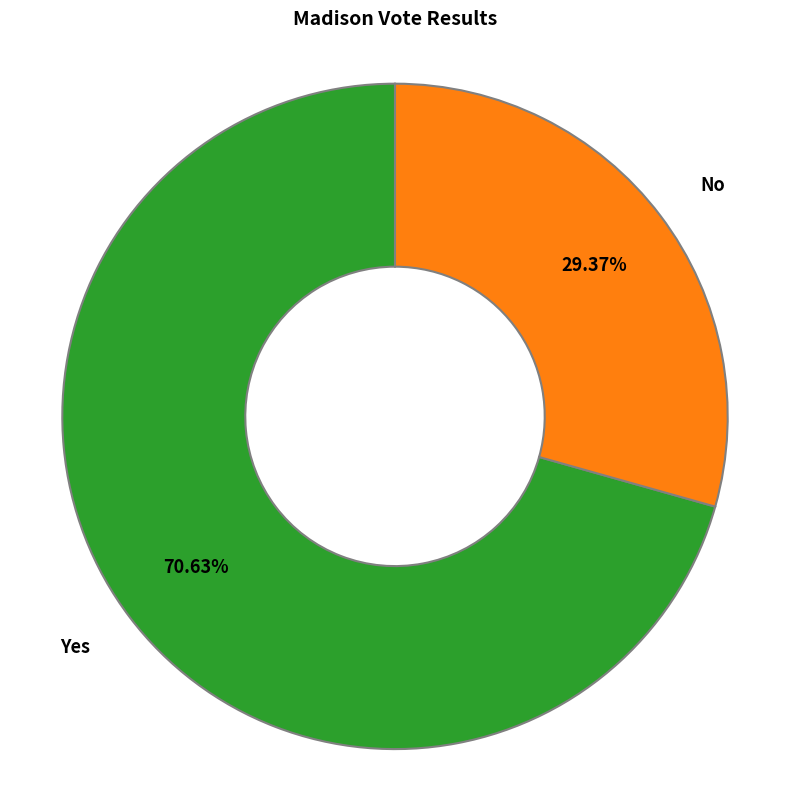

Count the number of slices in the pie.

2